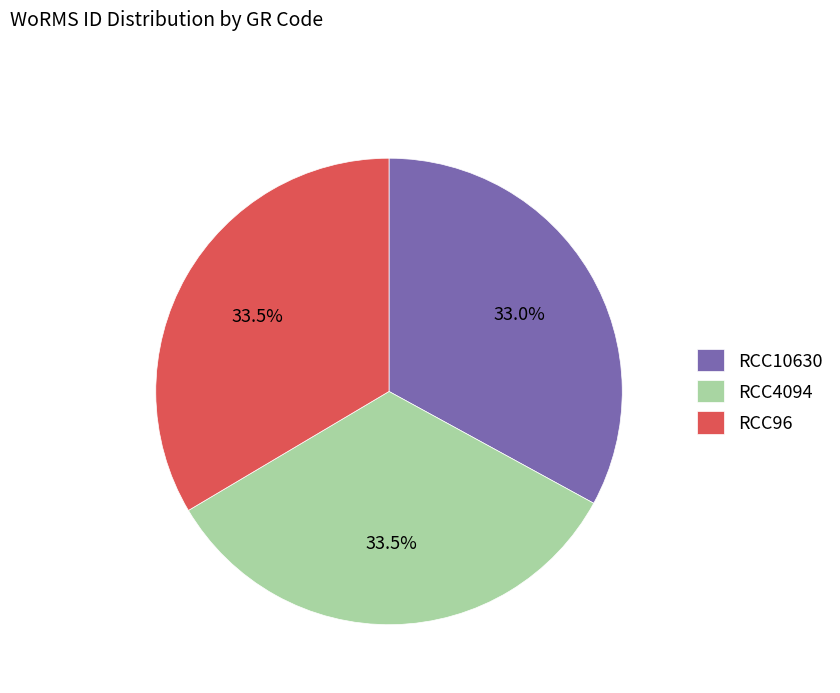

How many slices are in this pie chart?

3